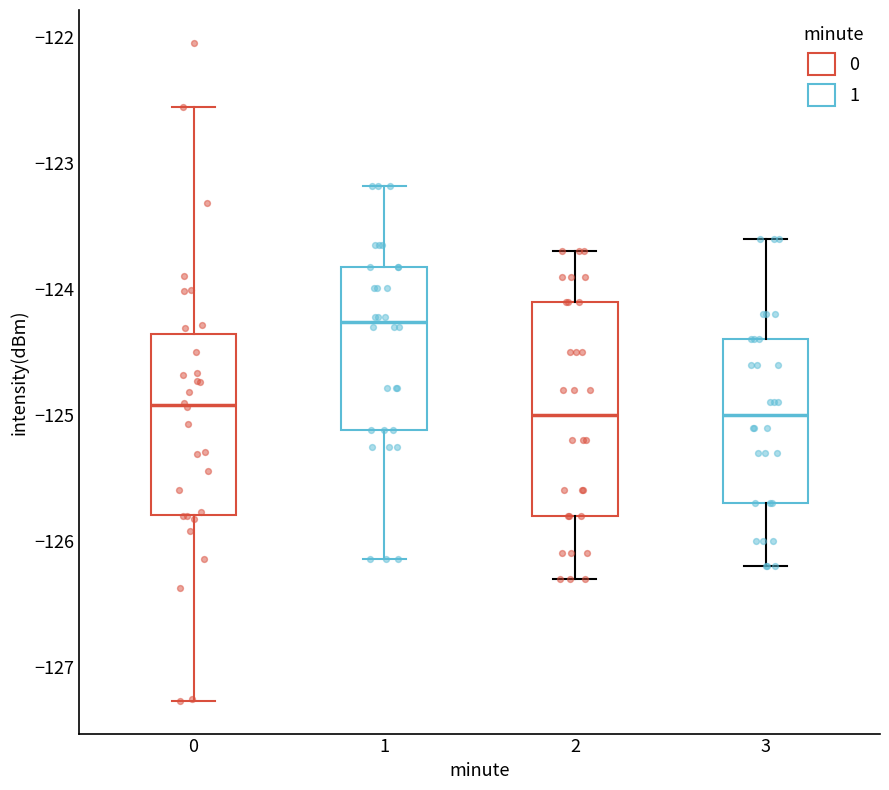

Where does the median line of the box at x = 3 sit on the y-axis? The values are not printed on the chart, so give them approximately, as read against the axis.

-125.0